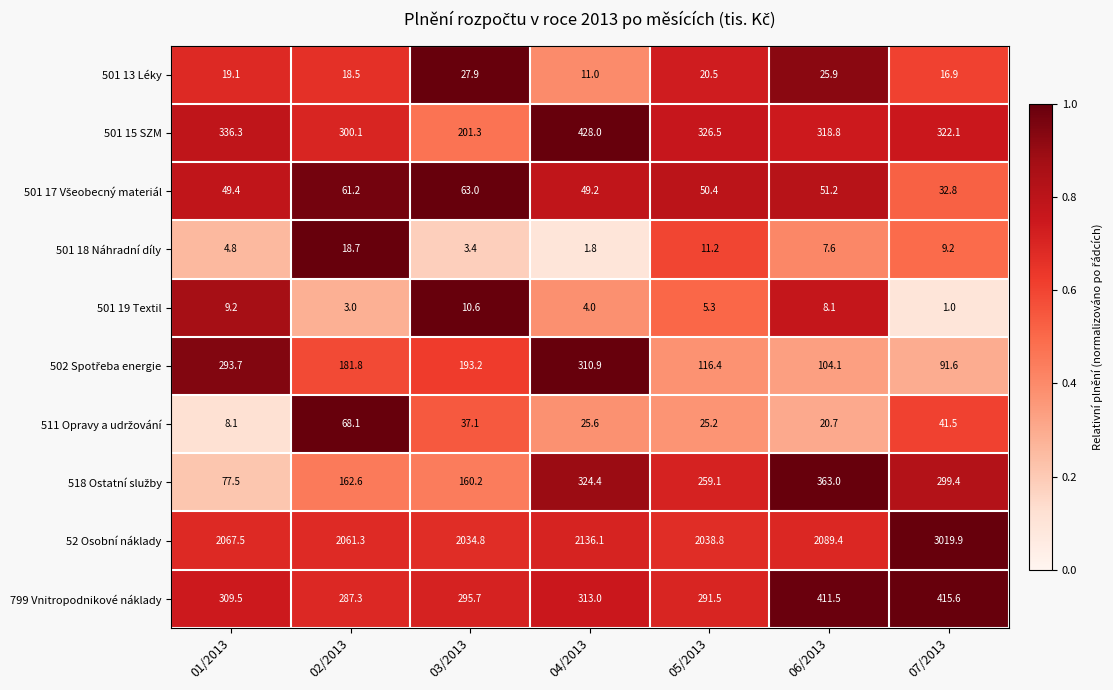

Which series has the largest total across all categories?

52 Osobní náklady